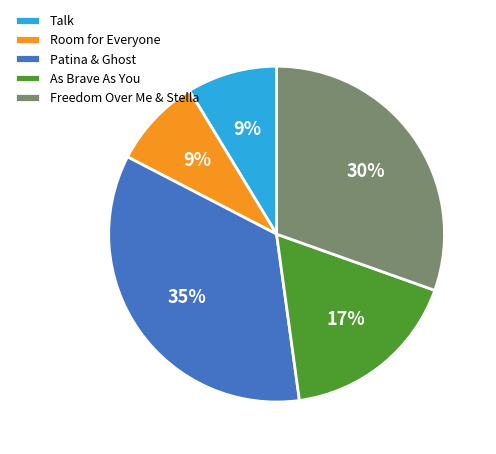

What percentage is the Talk slice, to the nearest percent?

9%